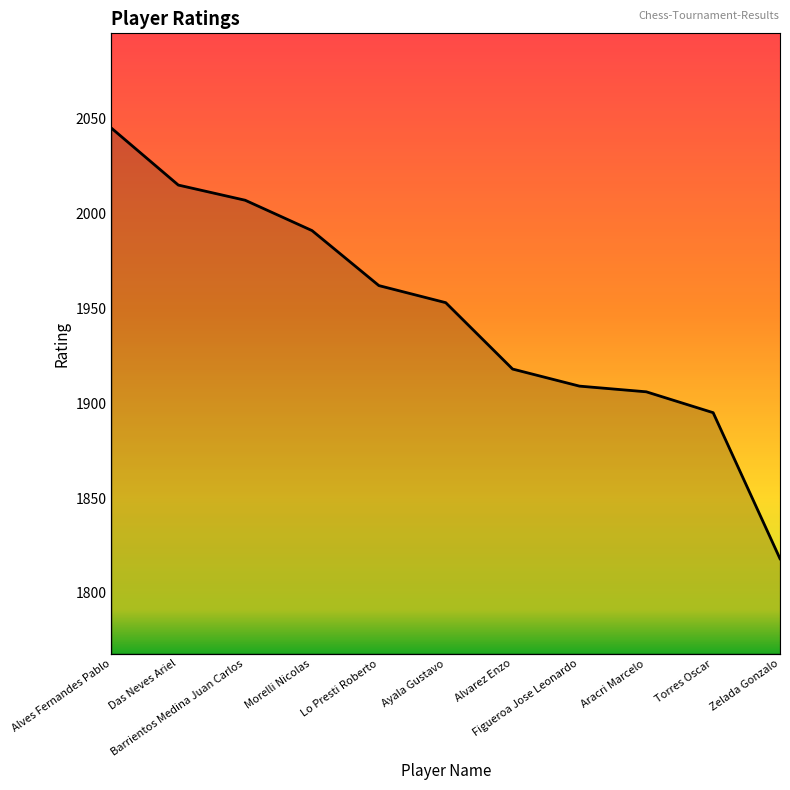

Which category has the lowest value across all series?

Zelada Gonzalo